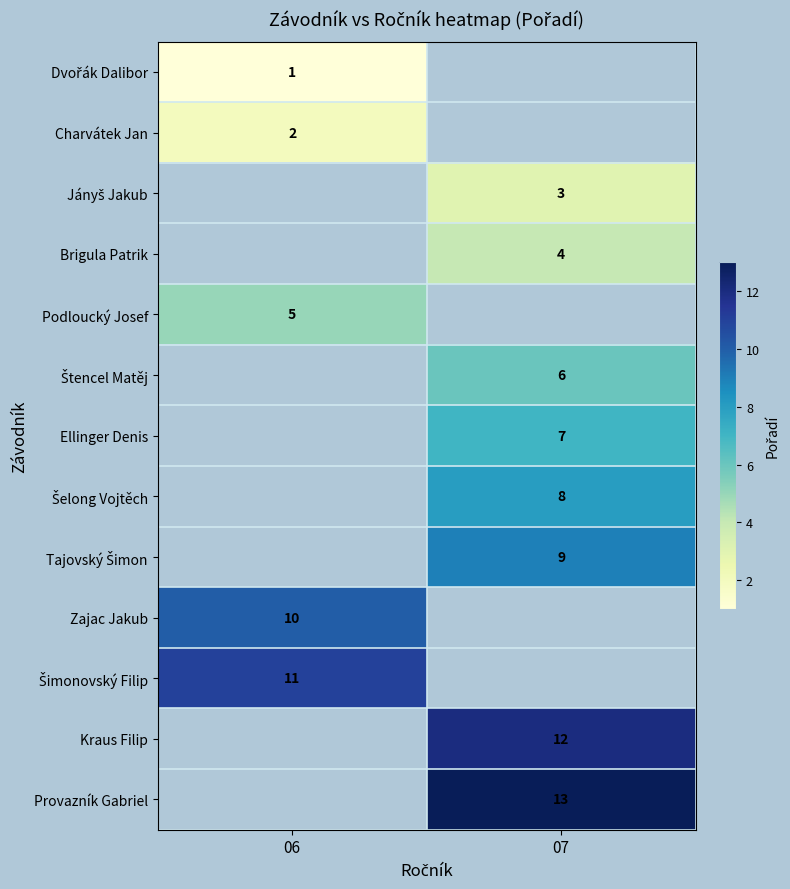

The Kraus Filip series shows 19.8 at 07. True or false?

False